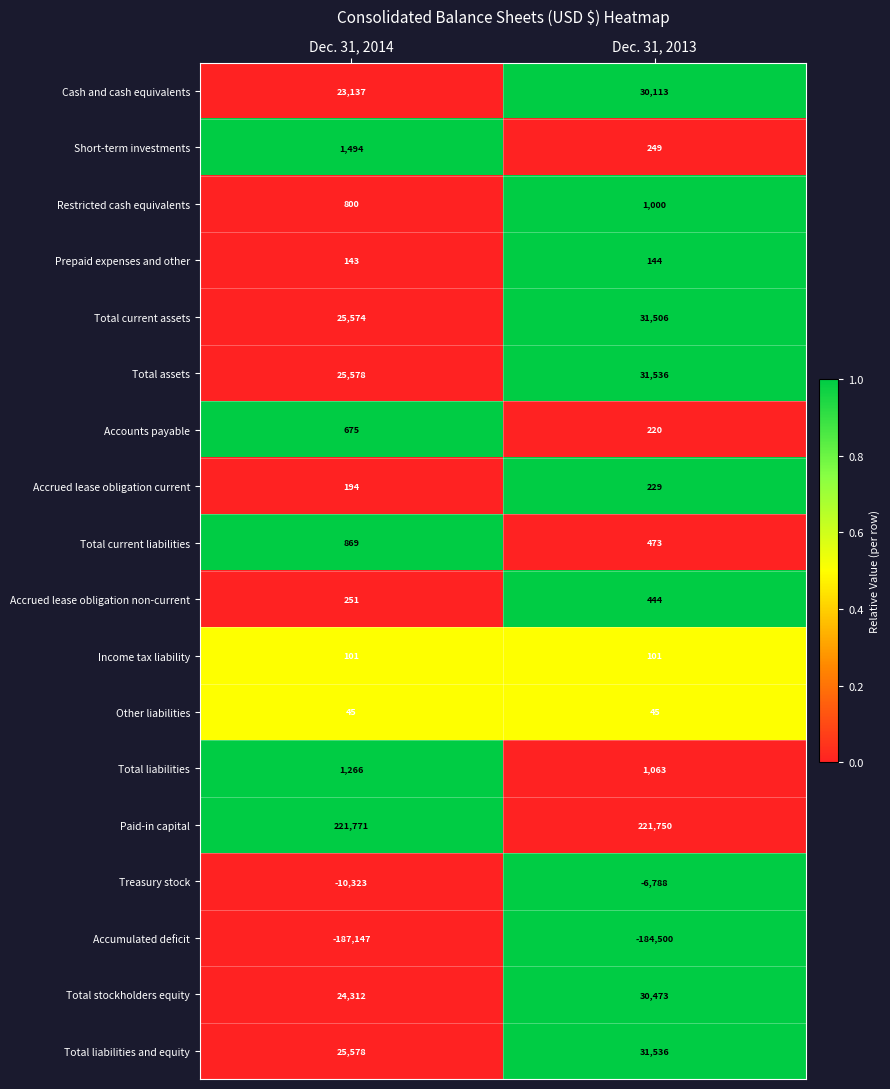

At how many categories does at least one series exceed 0?

2